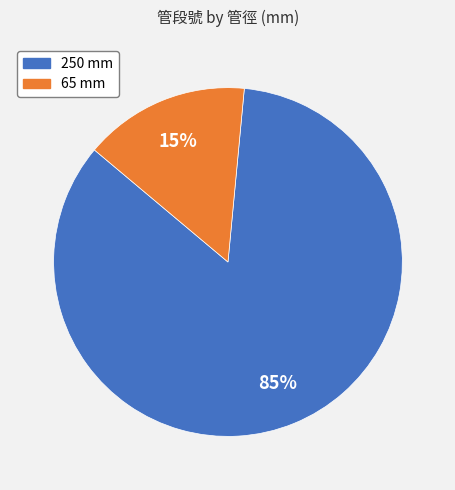

To the nearest percent, what percentage of the pie is 250 mm?

85%